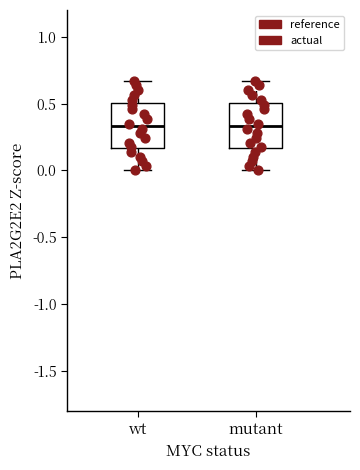

Reading left to right, read every box against the y-axis: the position of its median line, the range the box covers, and the ends of its whiskers. The values are not printed on the chart, so give them approximately, as read against the axis.

wt: median 0.35, box 0.15 to 0.50, whiskers 0.00 to 0.65
mutant: median 0.35, box 0.15 to 0.50, whiskers 0.00 to 0.65